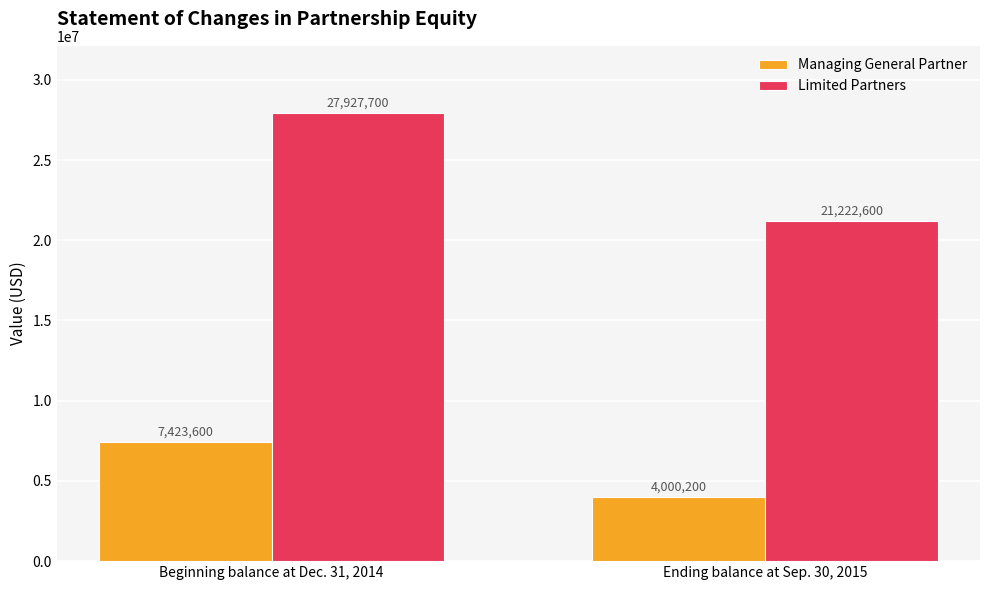

Reading right to left, transcribe all the data shown in this chart.

Managing General Partner: Ending balance at Sep. 30, 2015=4000200	Beginning balance at Dec. 31, 2014=7423600
Limited Partners: Ending balance at Sep. 30, 2015=21222600	Beginning balance at Dec. 31, 2014=27927700